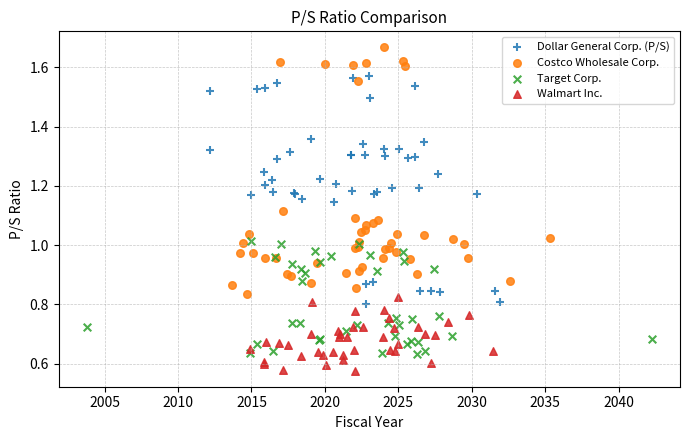

Which series contains the lowest Y value?

Walmart Inc.